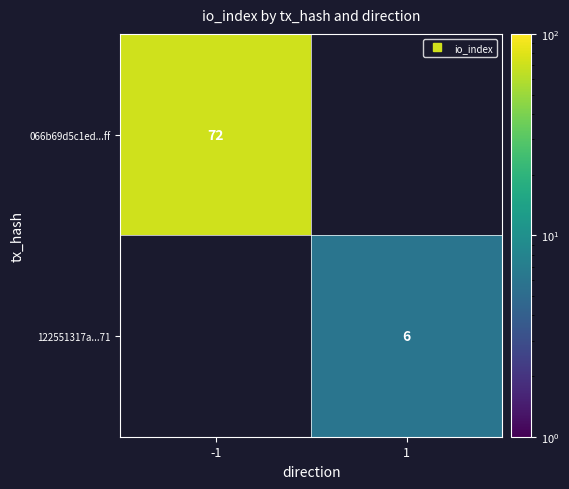

Is the value of 066b69d5c1ed...ff at 1 greater than the value of 122551317a...71 at -1?

No